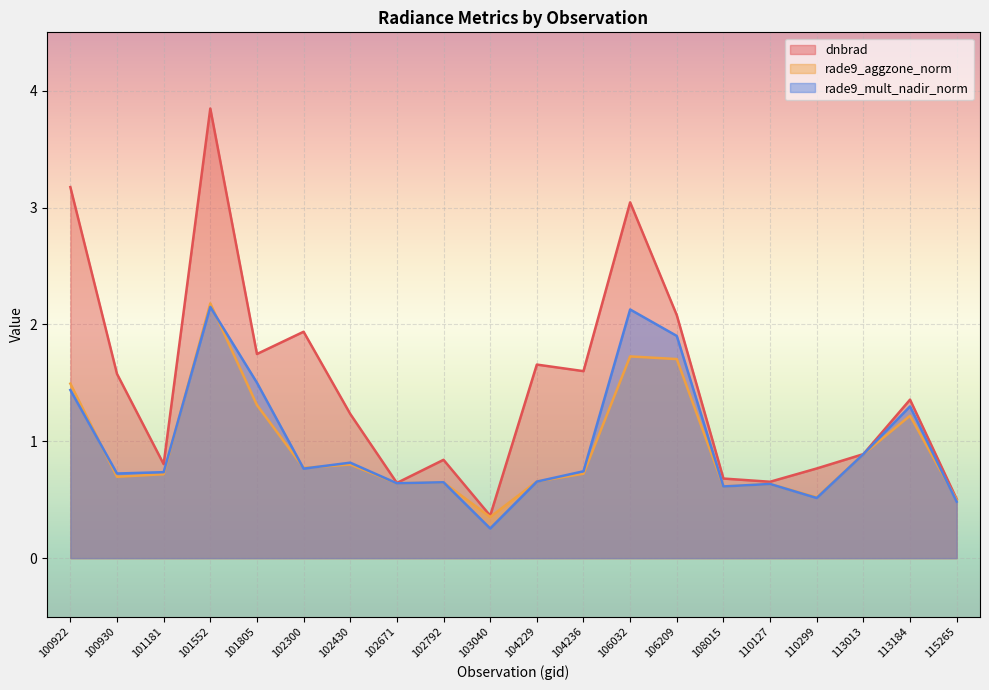

What is the greatest value displayed?

3.8